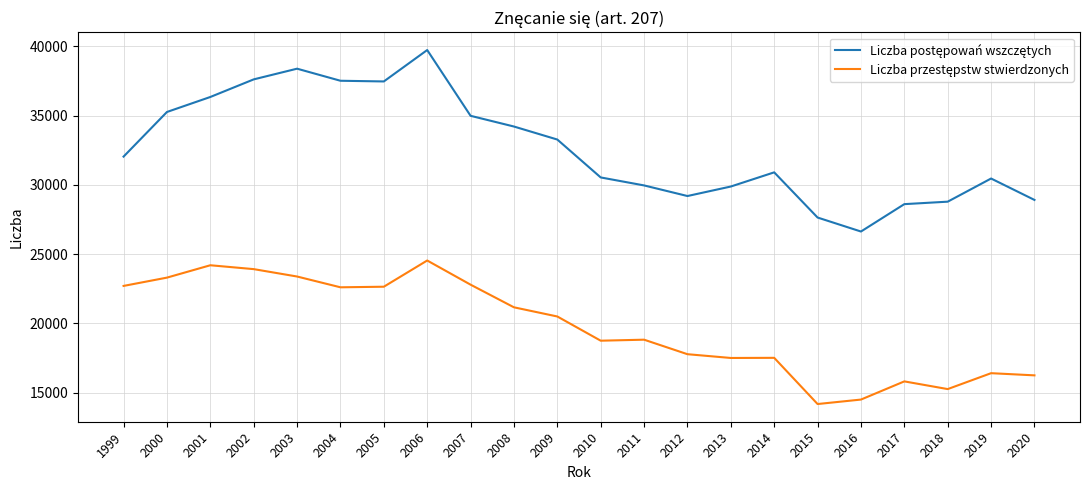

What is the difference between the highest and lowest values at 2005?

14805